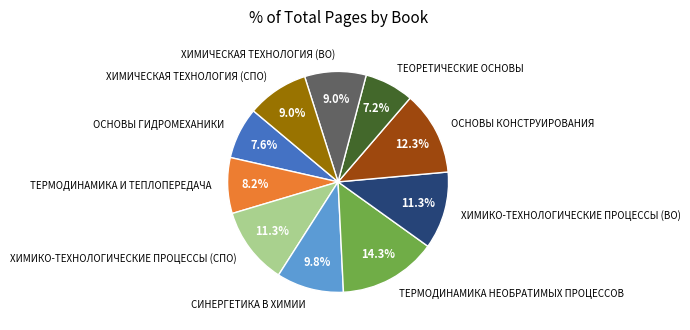

Does ОСНОВЫ КОНСТРУИРОВАНИЯ account for over 50% of the chart?

No